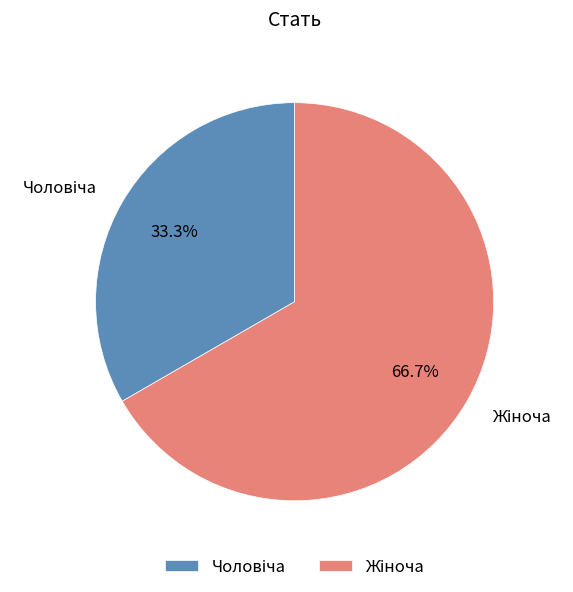

To the nearest percent, what is the average slice percentage?

50%